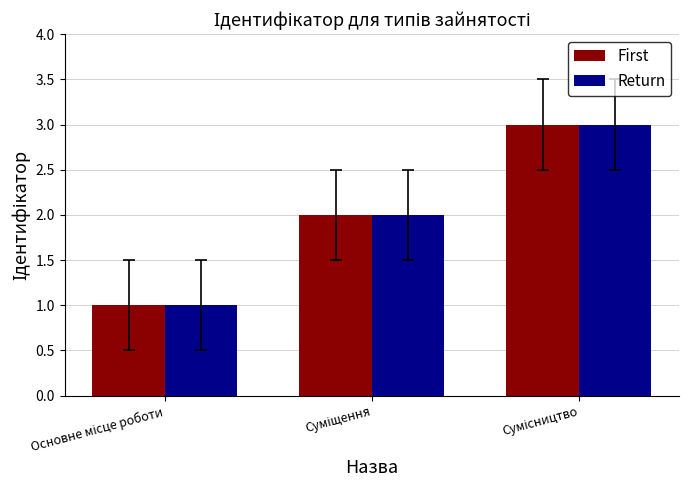

What is the sum of all First values?

6